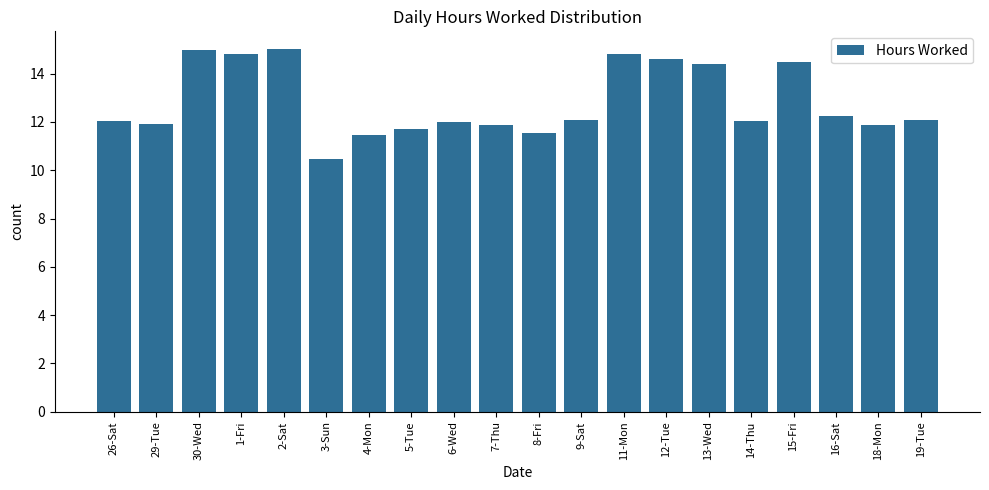

What is the sum of the values at 7-Thu and 5-Tue?

23.6